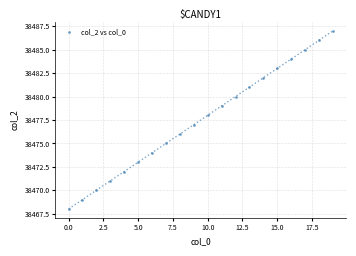

What is the range of Y values (max minus min)?

19